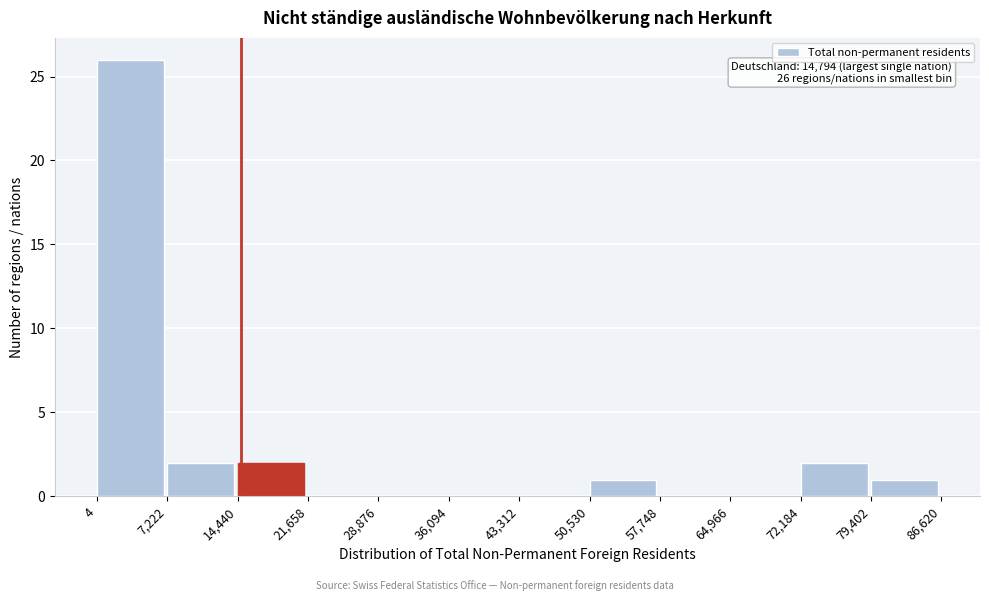

Over which range of the x-axis is the bar tallest?

4 to 7,222